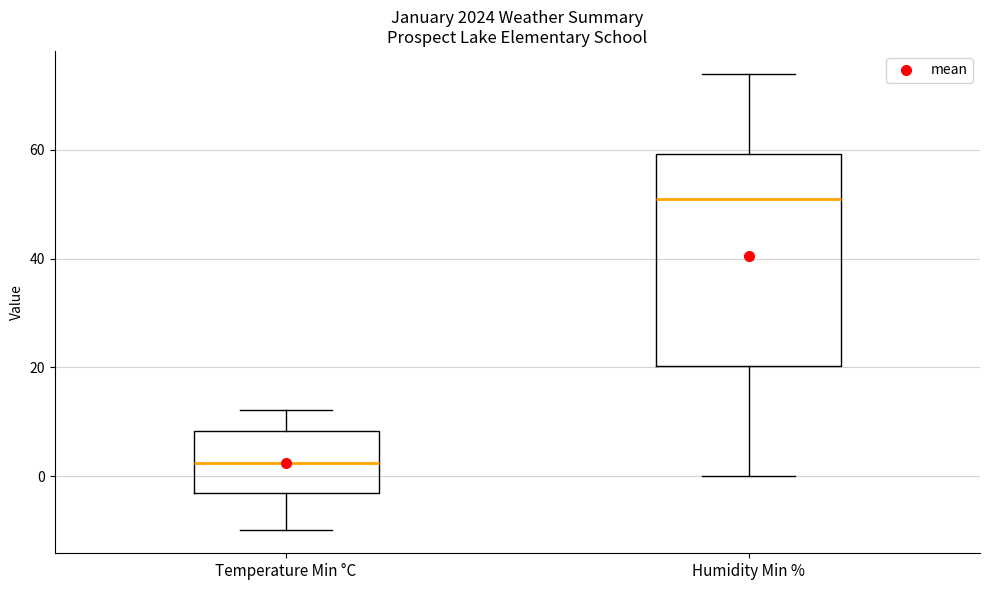

Which box's median line is the highest?

Humidity Min %